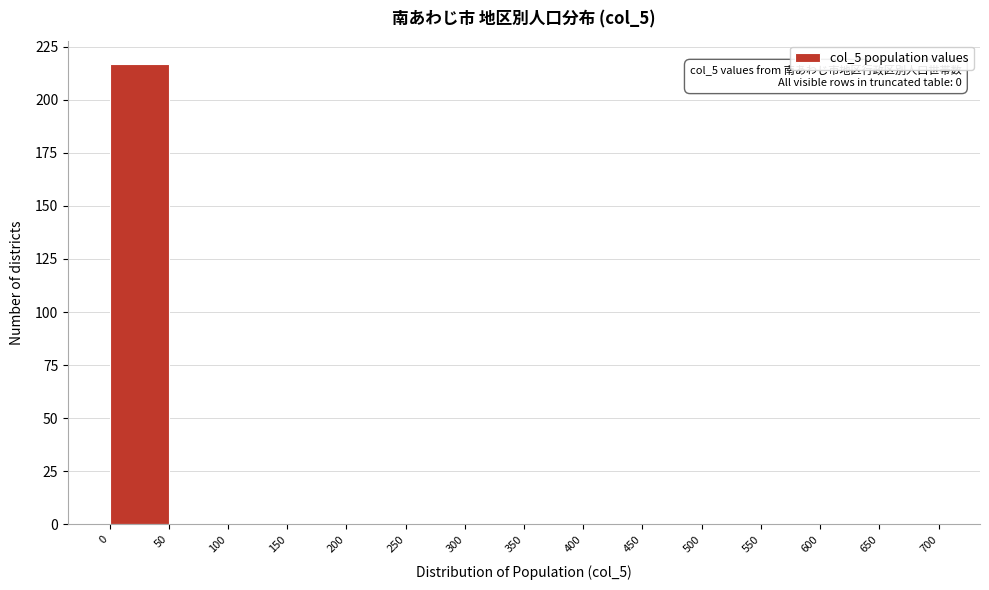

Which range on the x-axis has the tallest bar?

0 to 50